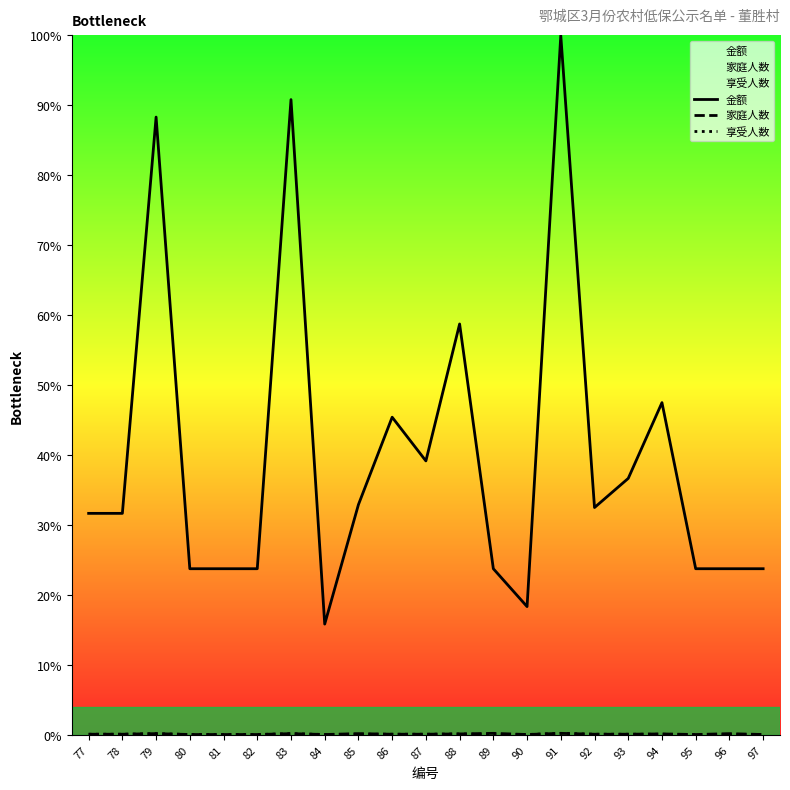

Where is the first local minimum for 金额?

84